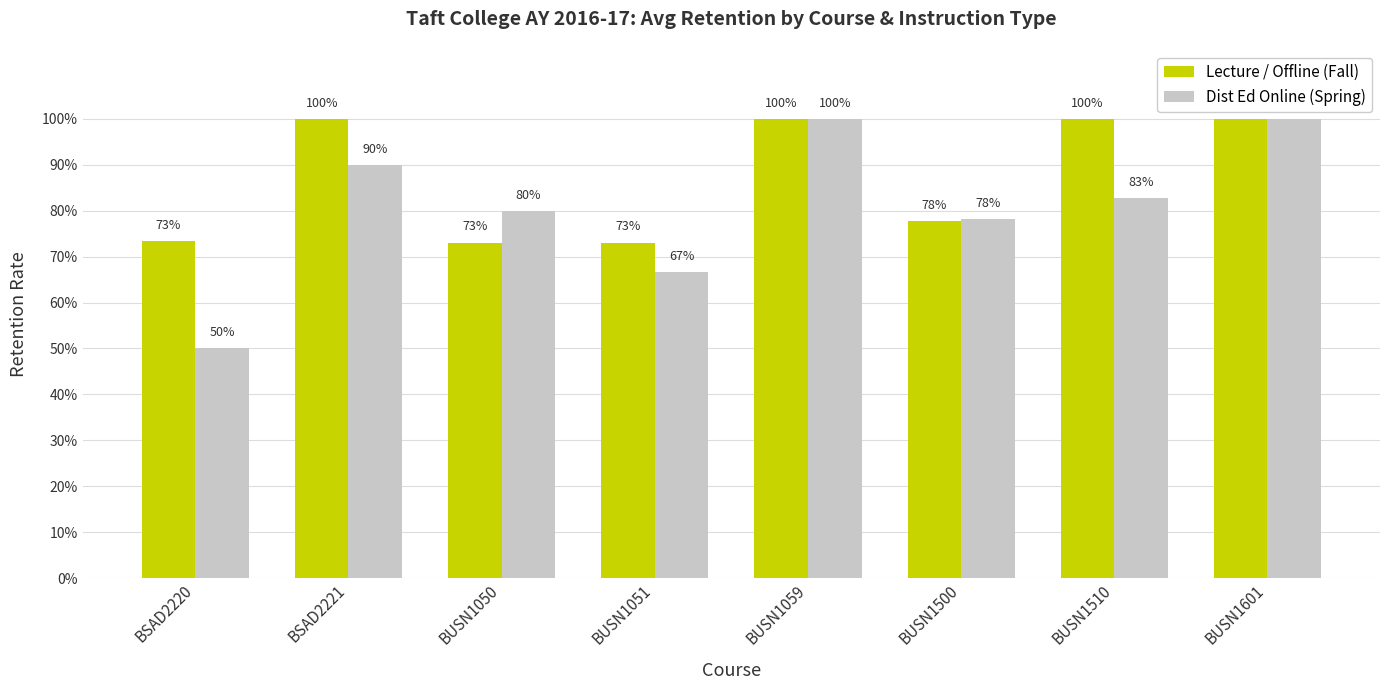

What is the total value across all series at BSAD2220?

1.2